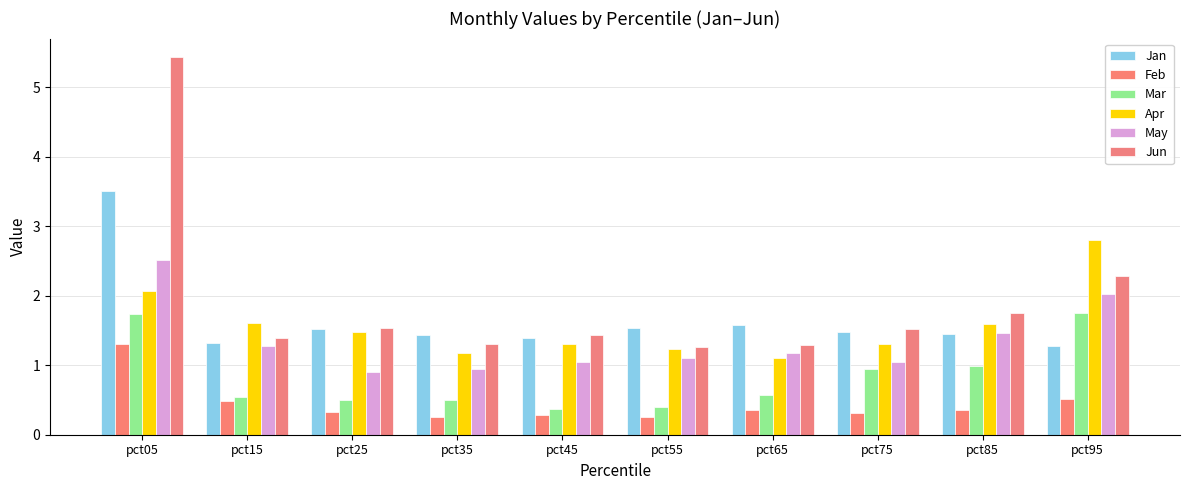

Rank the series by their maximum value, from lowest to highest.

Feb, Mar, May, Apr, Jan, Jun